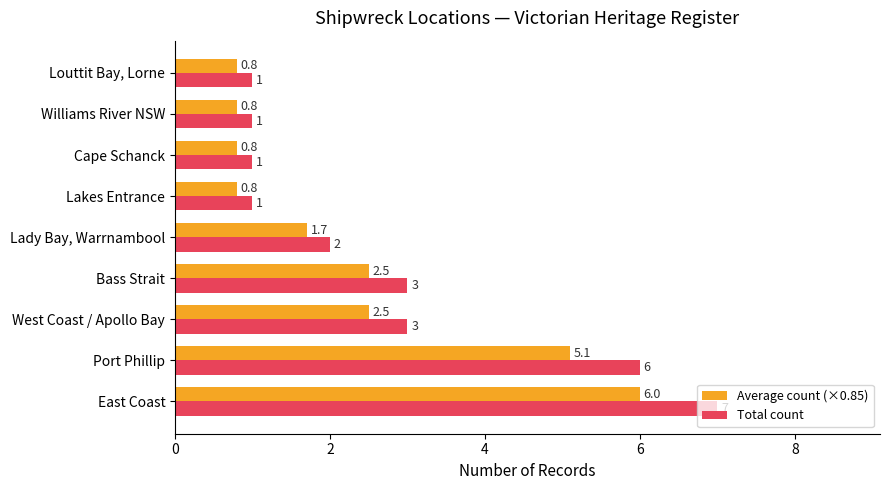

Rank the series by their average value, from highest to lowest.

Total count, Average count (×0.85)